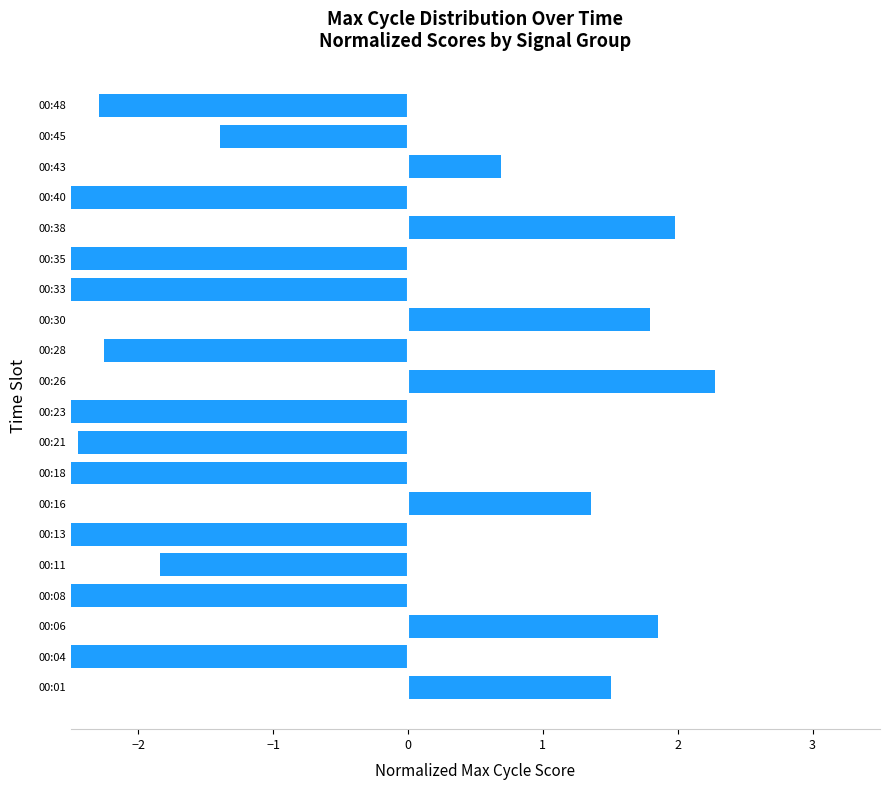

Count the number of data series in this chart.

1